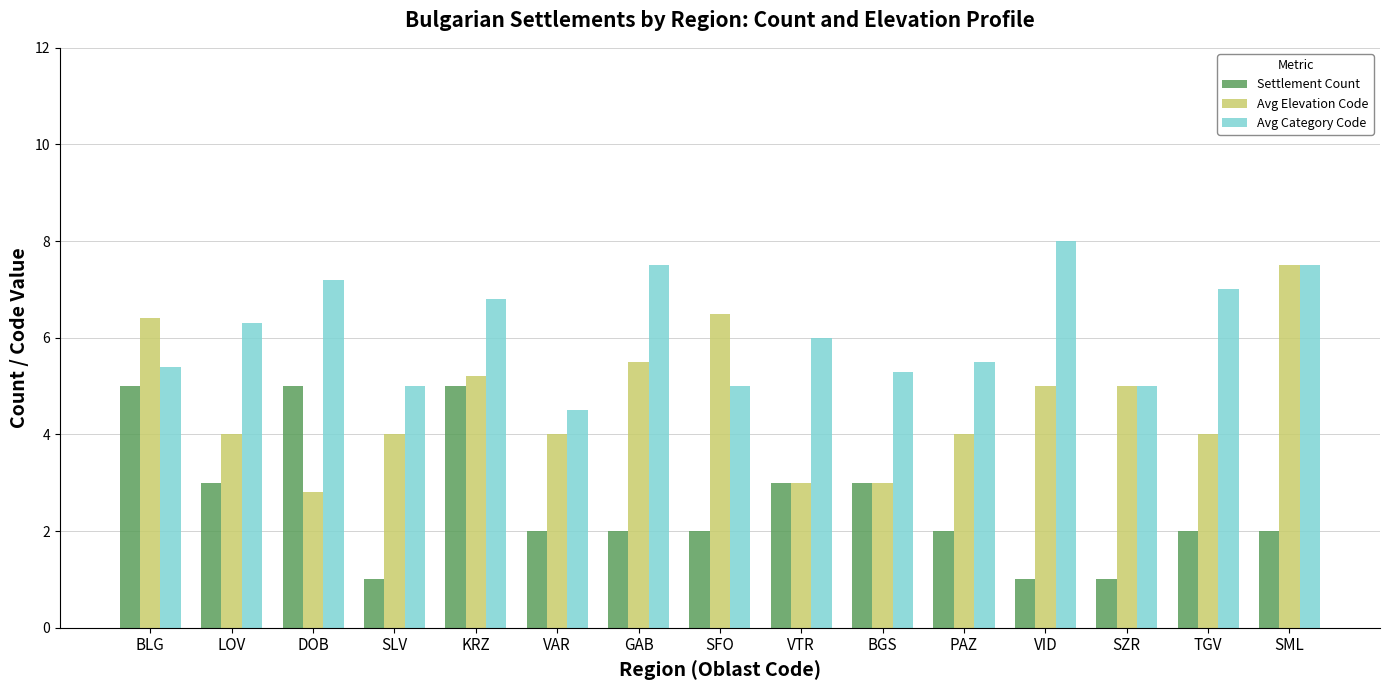

At VAR, list the series in order from smallest to largest.

Settlement Count, Avg Elevation Code, Avg Category Code